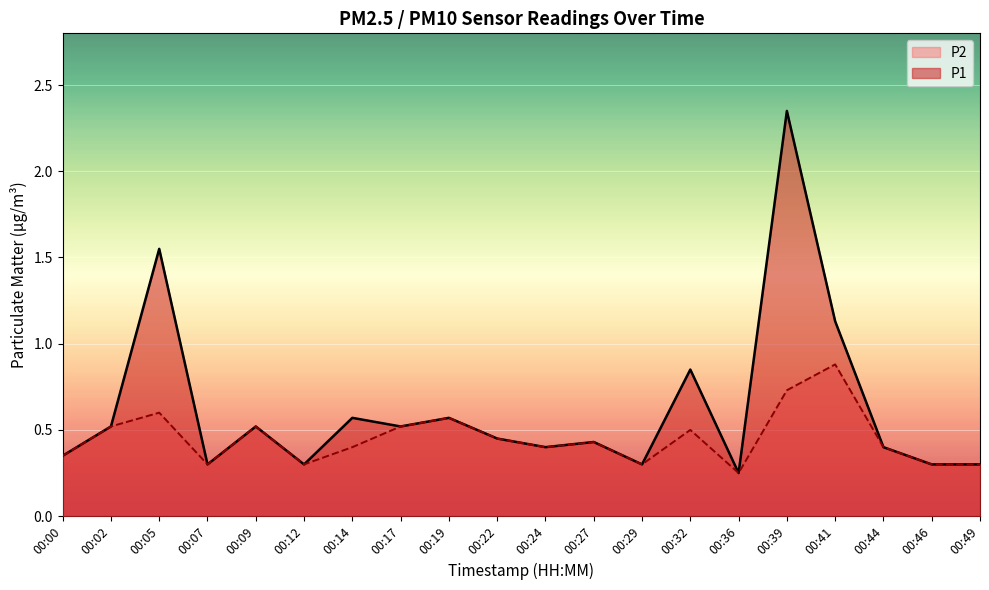

True or false: P1 and P2 cross at least once.

False